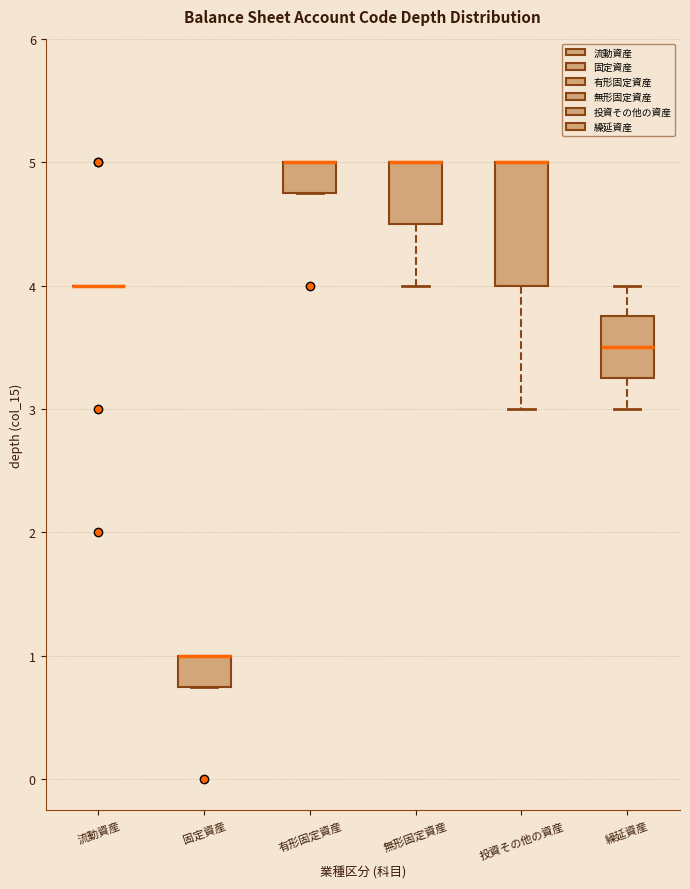

Reading left to right, transcribe this box plot: for each box, give where its median line is, the range the box spans, and where its two whiskers end, as read against the y-axis. The values are not printed on the chart, so give them approximately, as read against the axis.

流動資産: box collapsed to a line at 4.0, whiskers 4.0 to 4.0
固定資産: median 1.0 (drawn on the box's upper edge), box 0.8 to 1.0, whiskers 0.8 to 1.0
有形固定資産: median 5.0 (drawn on the box's upper edge), box 4.8 to 5.0, whiskers 4.8 to 5.0
無形固定資産: median 5.0 (drawn on the box's upper edge), box 4.5 to 5.0, whiskers 4.0 to 5.0
投資その他の資産: median 5.0 (drawn on the box's upper edge), box 4.0 to 5.0, whiskers 3.0 to 5.0
繰延資産: median 3.5, box 3.3 to 3.8, whiskers 3.0 to 4.0